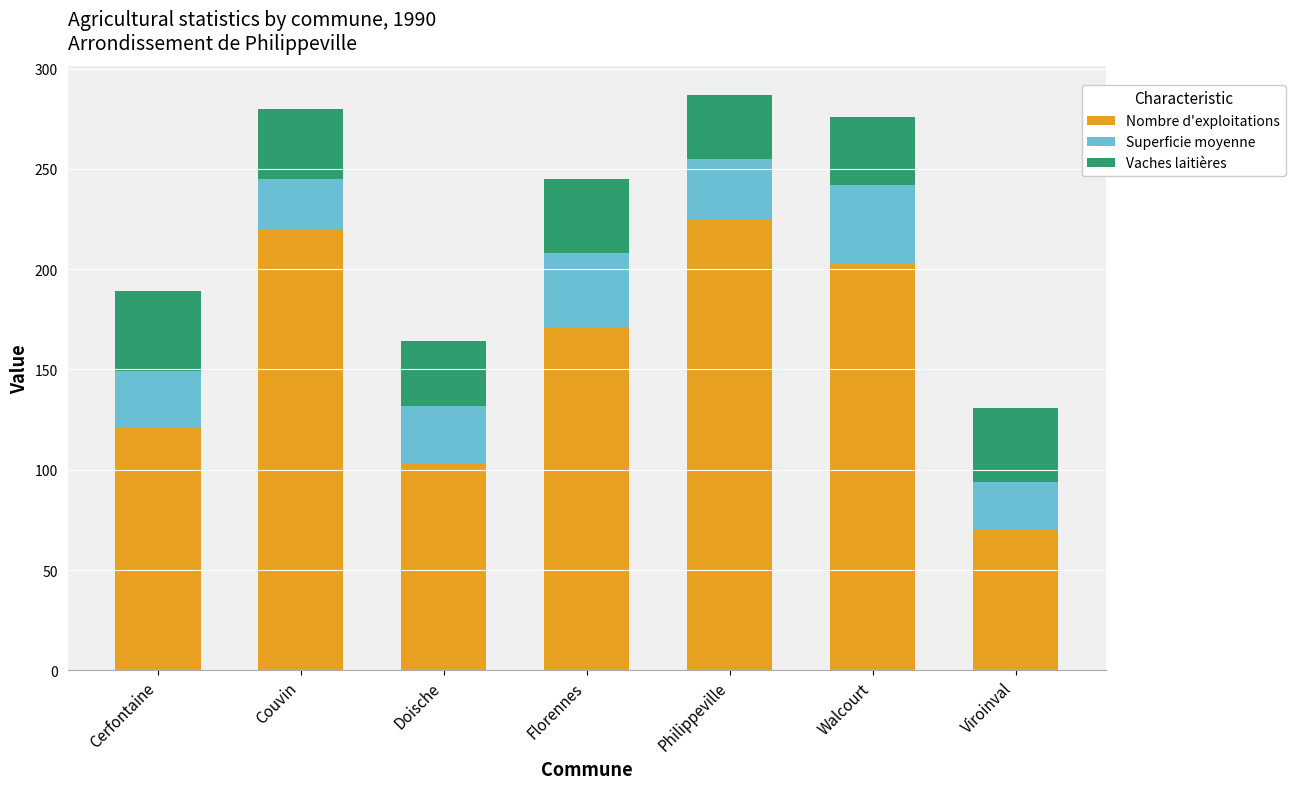

Read the Nombre d'exploitations value at Doische.

103